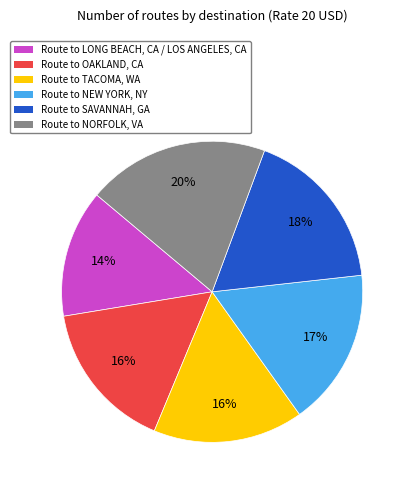

To the nearest percent, what is the difference between the largest and smallest slice percentages?

6%